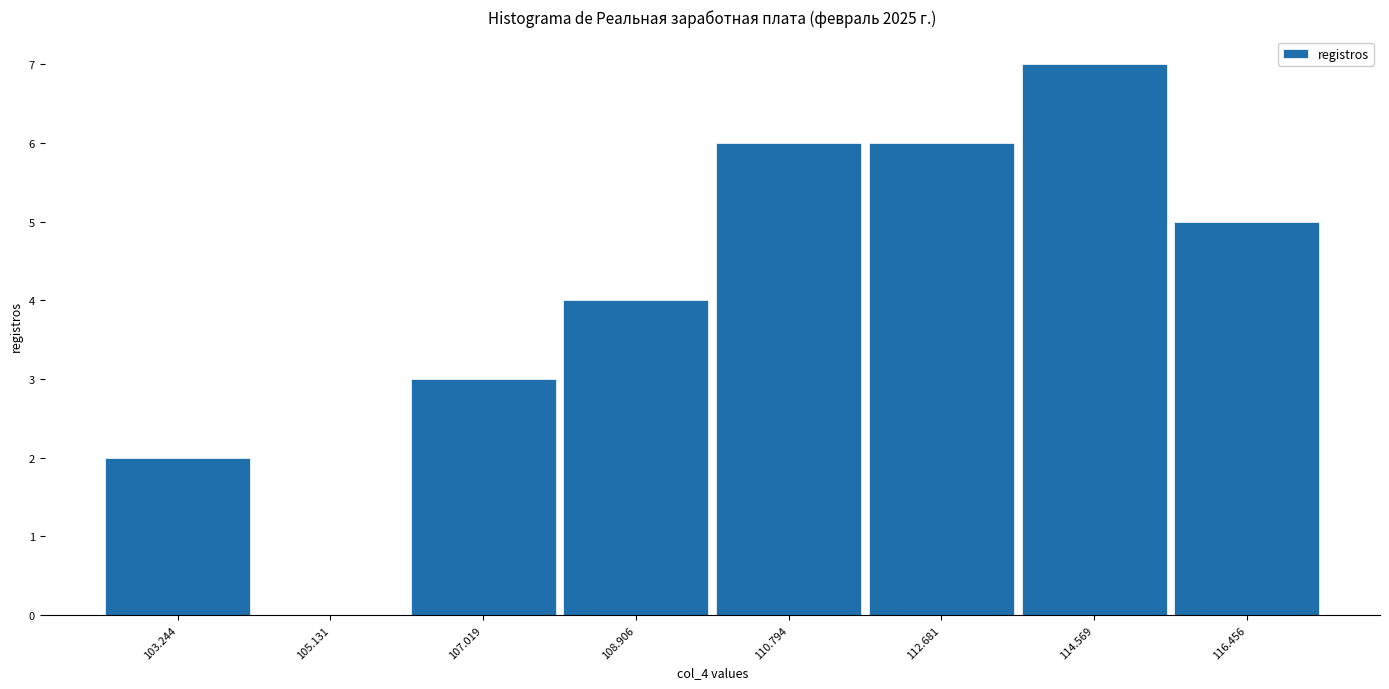

What is the height of the bar covering 113.6 to 115.6 on the x-axis? Neither the bar edges nor the heights are printed on the chart, so give them approximately, as read against the axes.

7